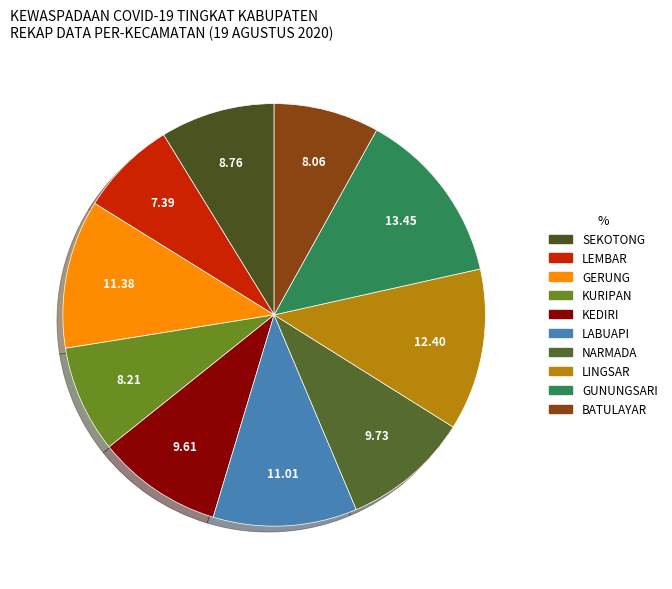

Which slice is the largest?

GUNUNGSARI